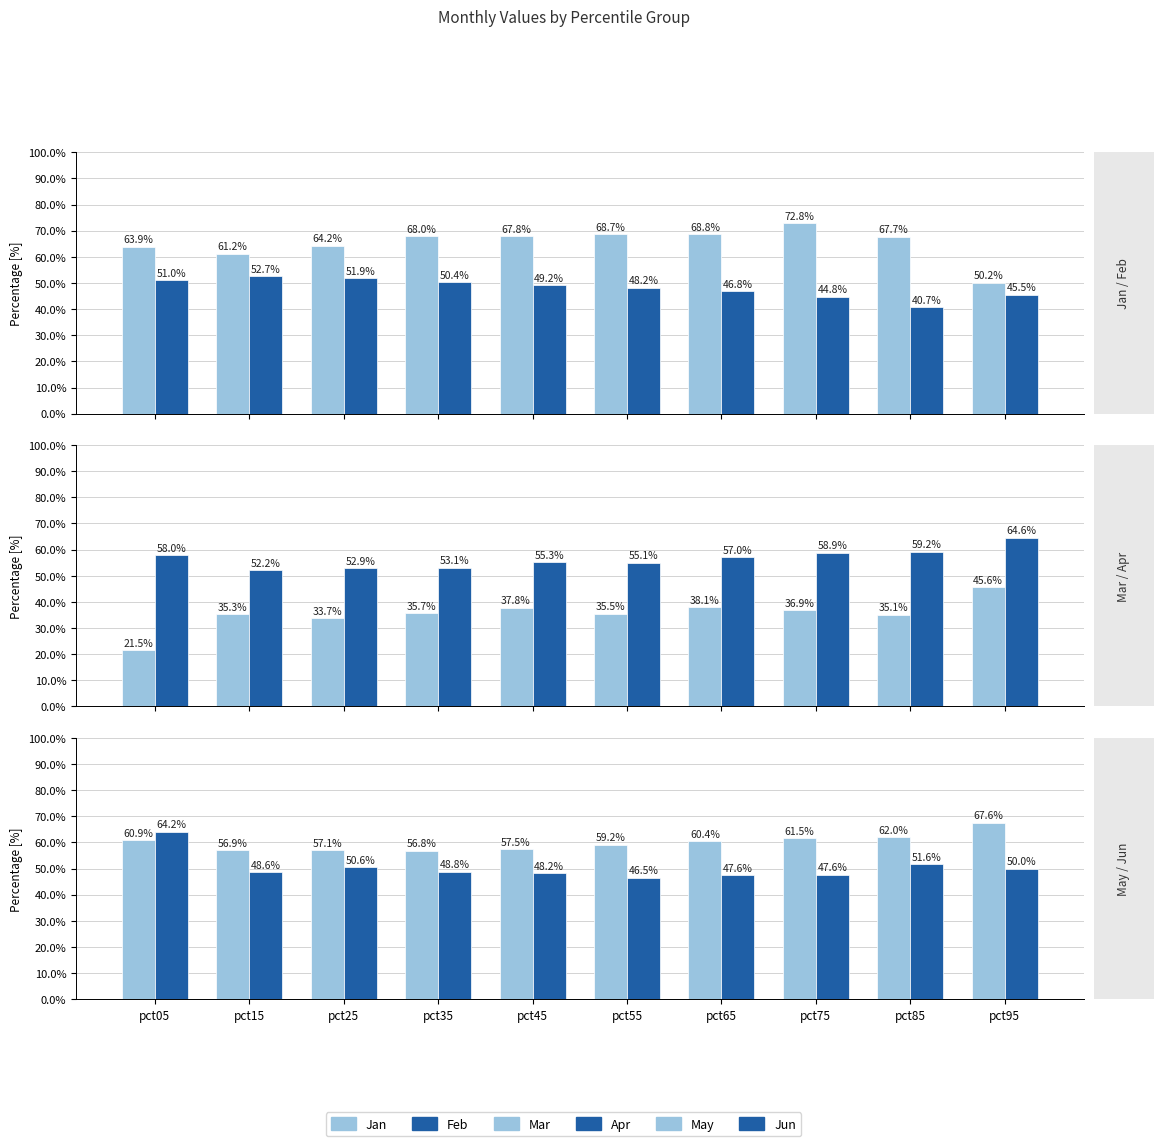

List the labels in order of Jan value, smallest first.

pct95, pct15, pct05, pct25, pct85, pct45, pct35, pct55, pct65, pct75